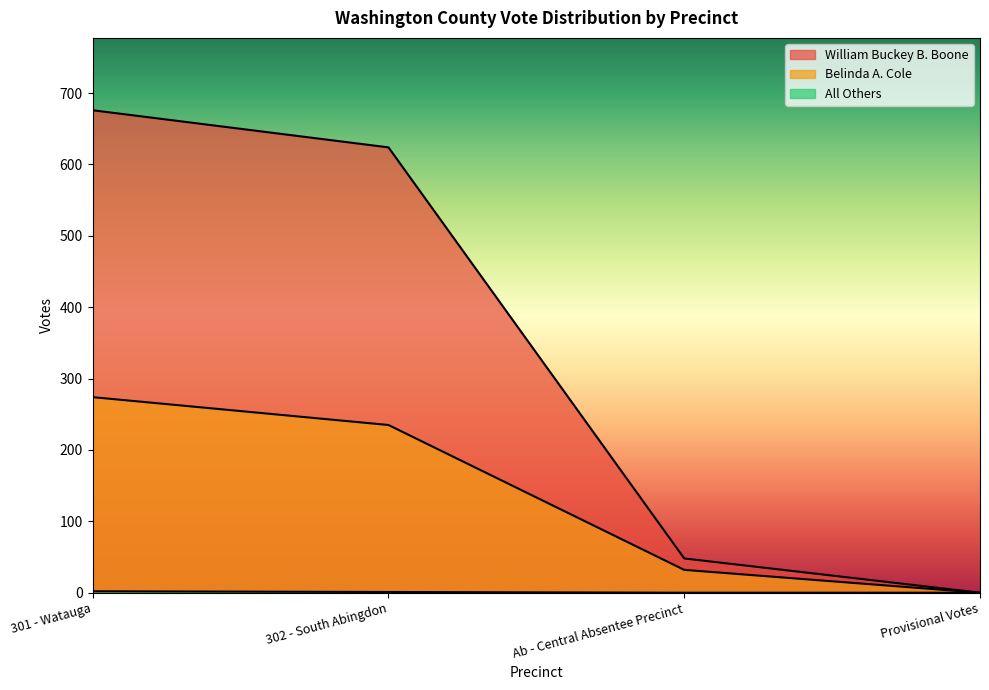

Rank the categories by All Others value from lowest to highest.

Ab - Central Absentee Precinct, Provisional Votes, 302 - South Abingdon, 301 - Watauga